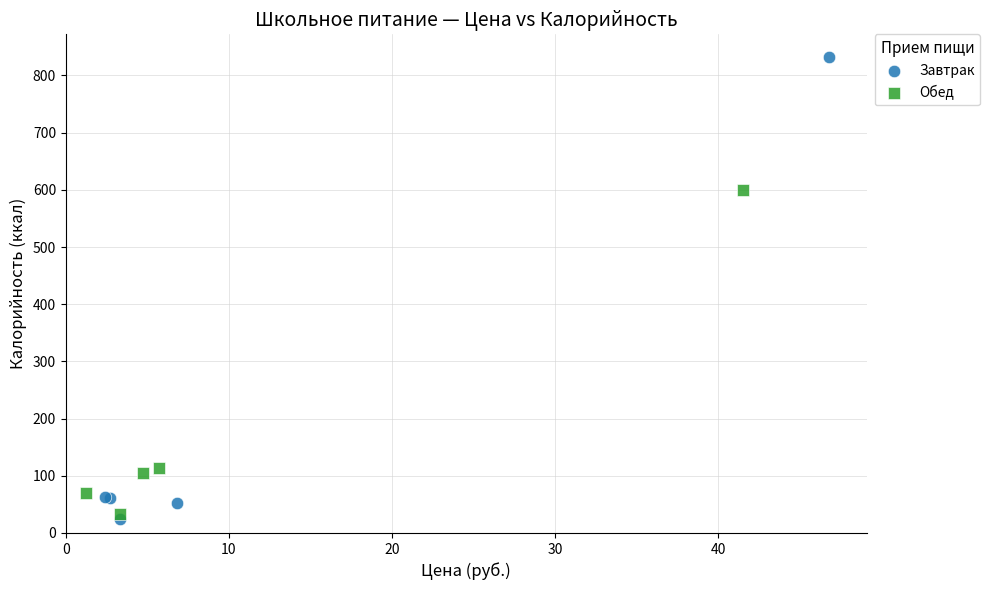

Which series contains the highest Y value?

Завтрак